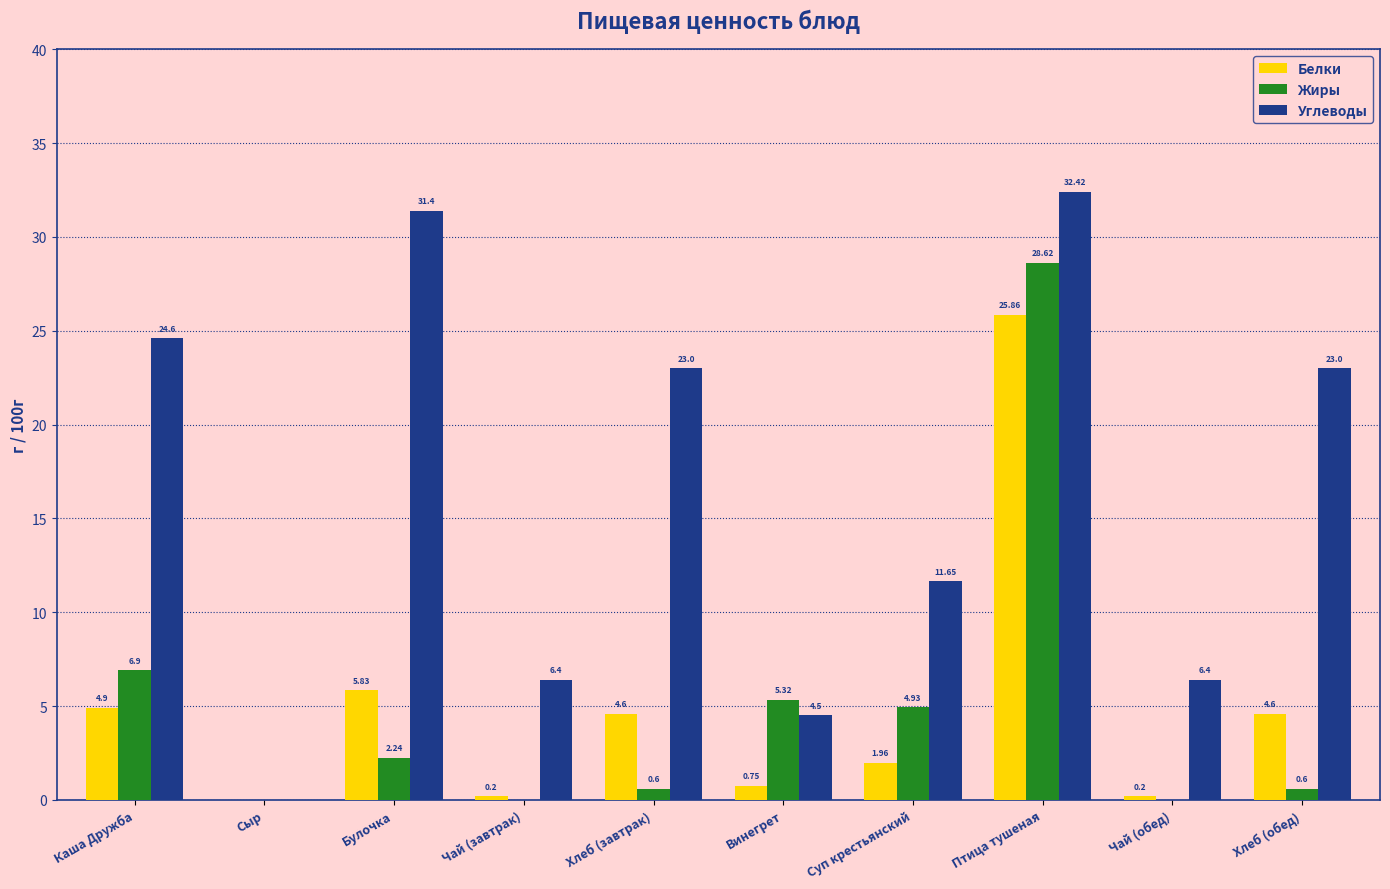

Which series has the largest total across all categories?

Углеводы